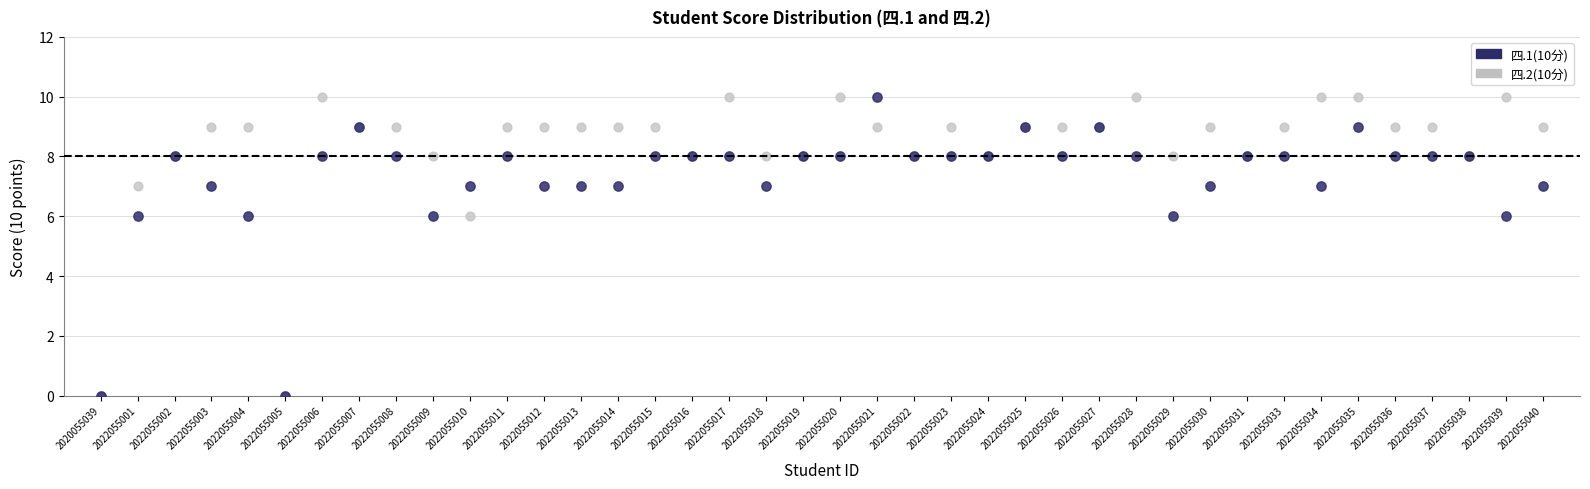

What are all the series names shown in the legend?

四.1(10分), 四.2(10分)